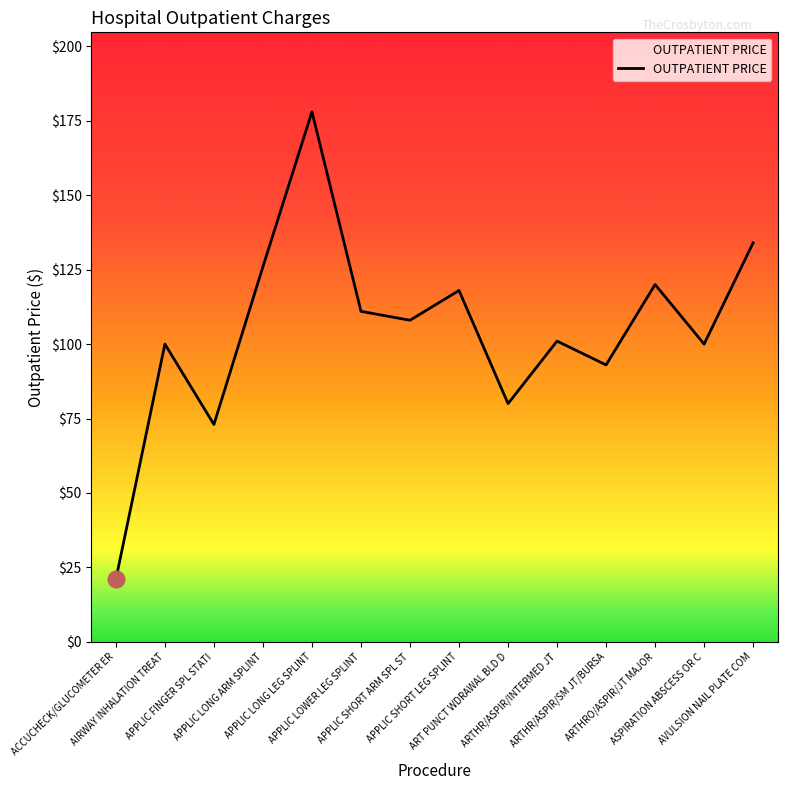

What is the sum of the values at APPLIC LOWER LEG SPLINT and APPLIC LONG ARM SPLINT?

237